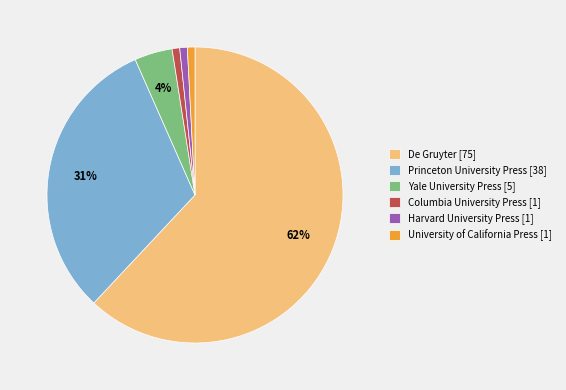

To the nearest percent, what percentage of the pie is Harvard University Press?

1%